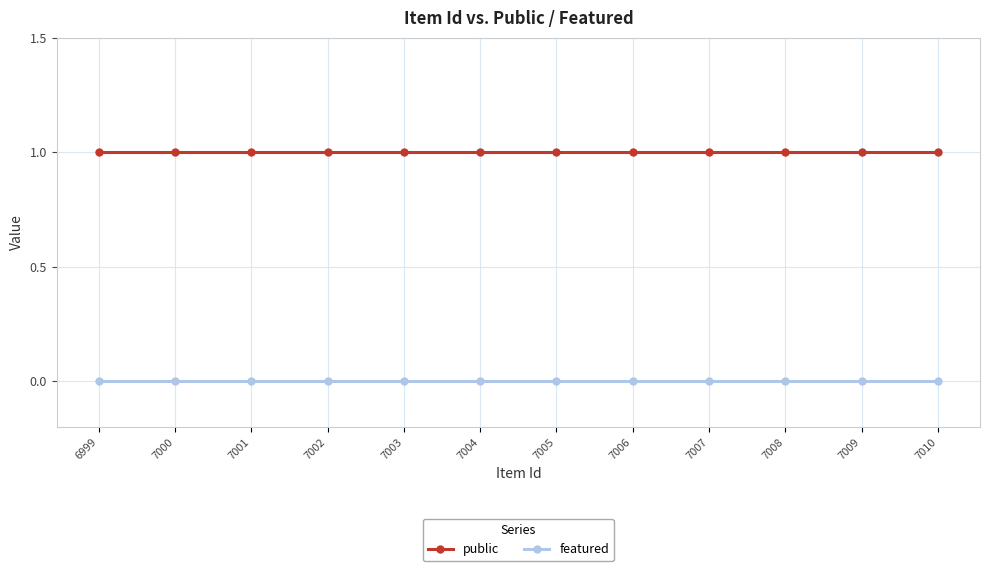

List the series in order of their peak value, highest first.

public, featured